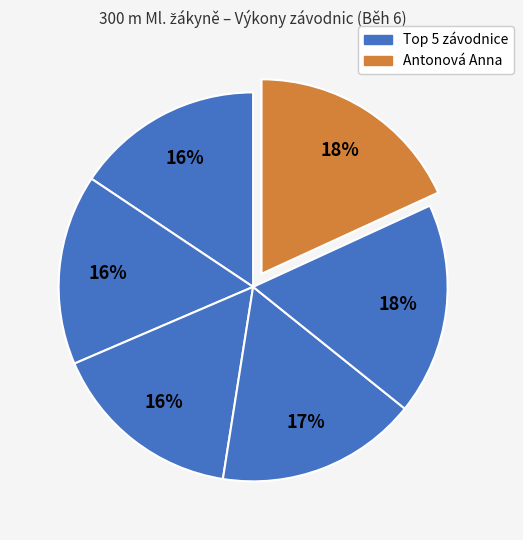

Is there a majority slice in this chart?

No